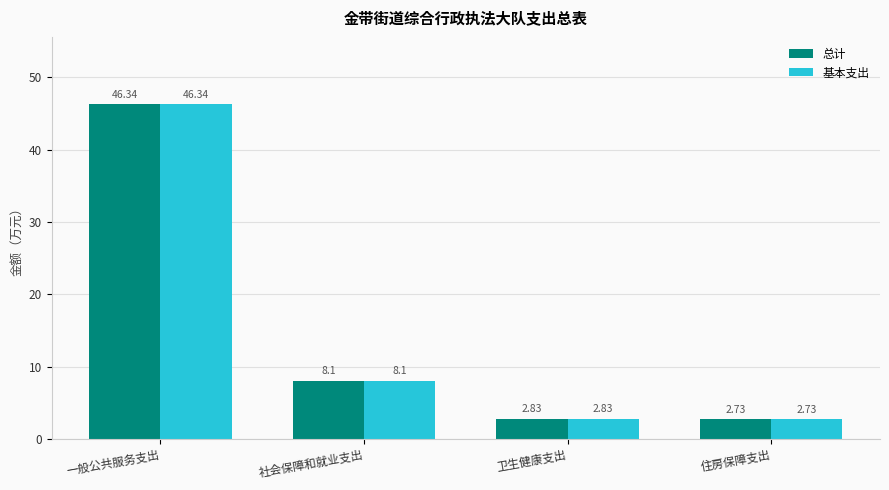

Is the value of 总计 at 卫生健康支出 greater than the value of 基本支出 at 住房保障支出?

Yes